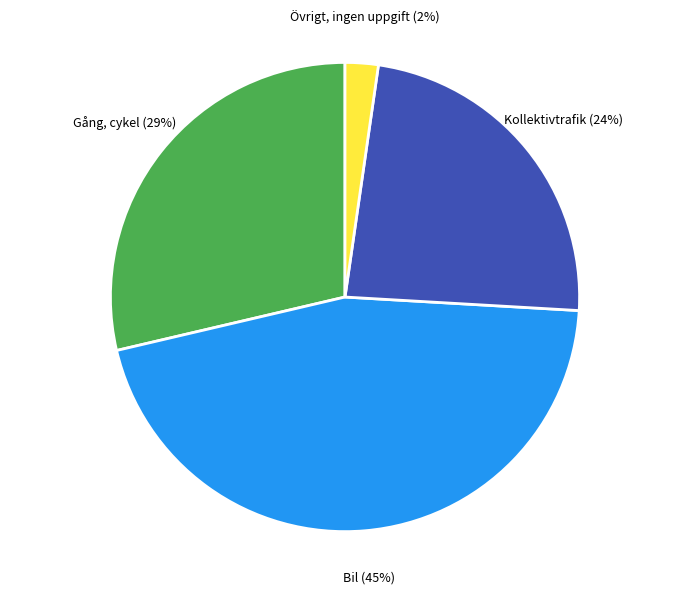

Which has a higher value, Övrigt, ingen uppgift or Kollektivtrafik?

Kollektivtrafik